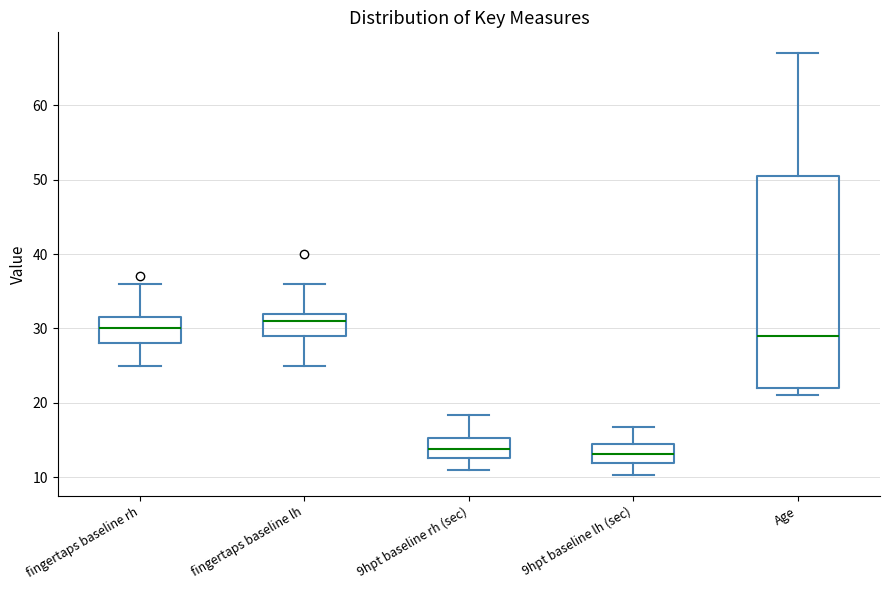

Where does the upper whisker of the box for 9hpt baseline lh (sec) end on the y-axis? The values are not printed on the chart, so give them approximately, as read against the axis.

17